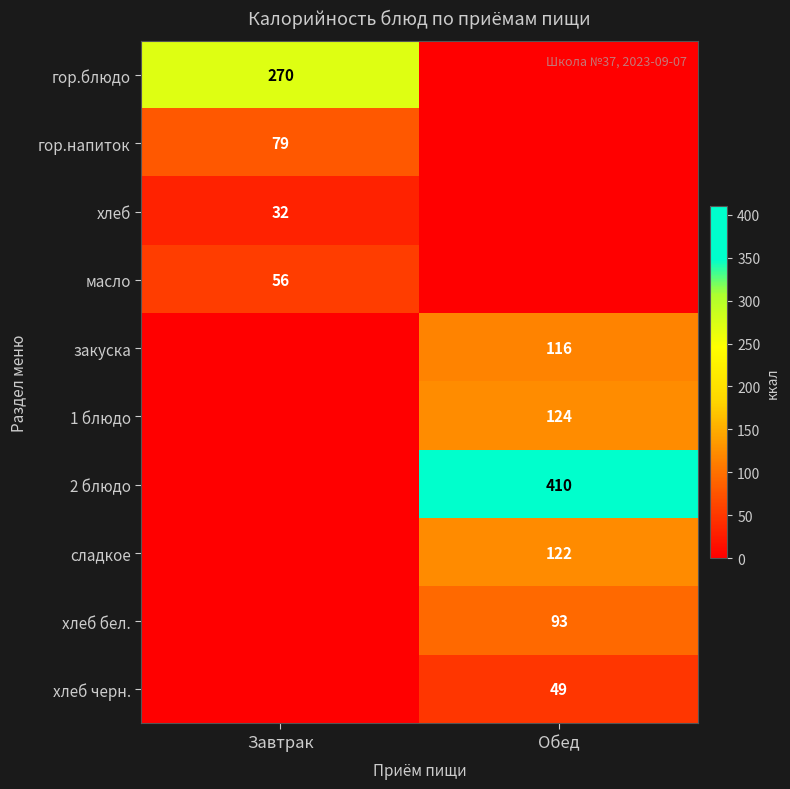

The 2 блюдо series shows 410 at Обед. True or false?

True